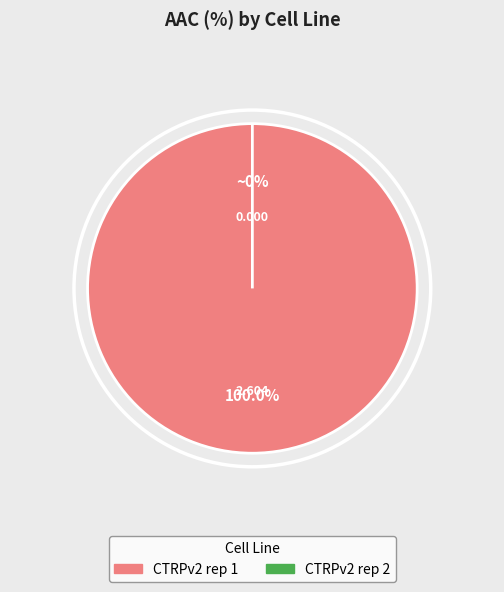

Which category accounts for the majority?

CTRPv2 rep 1